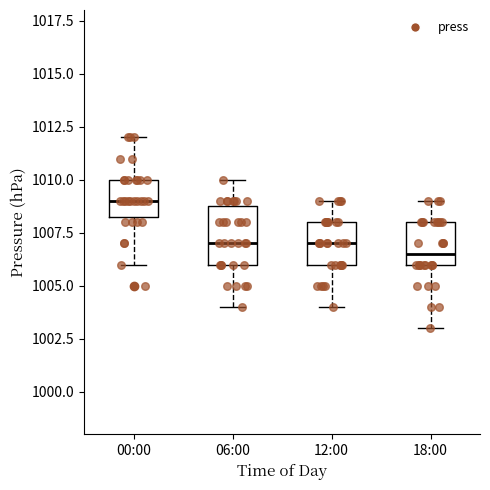

Reading left to right, read every box against the y-axis: the position of its median line, the range the box covers, and the ends of its whiskers. The values are not printed on the chart, so give them approximately, as read against the axis.

00:00: median 1009.0, box 1008.5 to 1010.0, whiskers 1006.0 to 1012.0
06:00: median 1007.0, box 1006.0 to 1009.0, whiskers 1004.0 to 1010.0
12:00: median 1007.0, box 1006.0 to 1008.0, whiskers 1004.0 to 1009.0
18:00: median 1006.5, box 1006.0 to 1008.0, whiskers 1003.0 to 1009.0